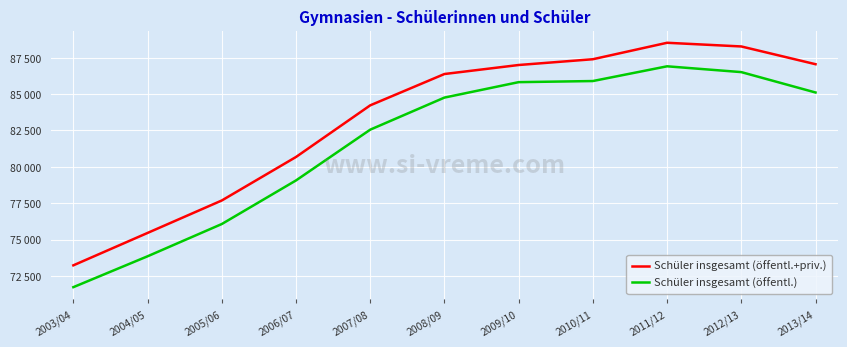

Is this an area chart (filled region under the line)?

No